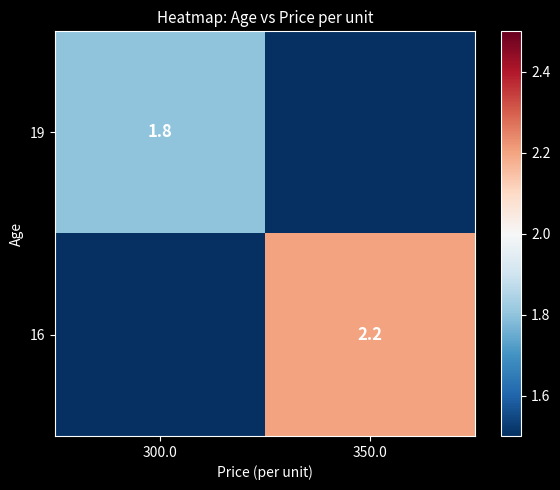

Is it true that 19 equals 1.2 at 300.0?

False